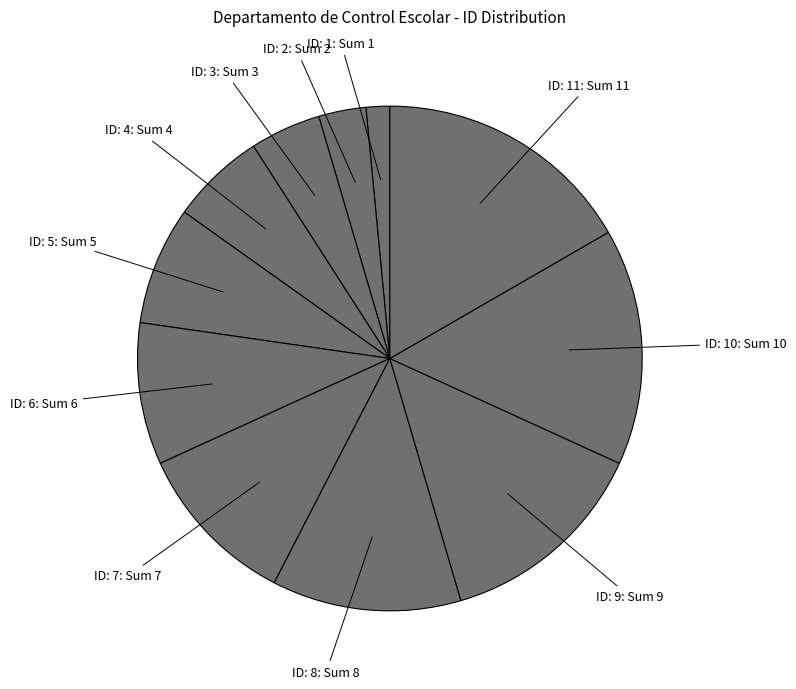

How many slices are in this pie chart?

11